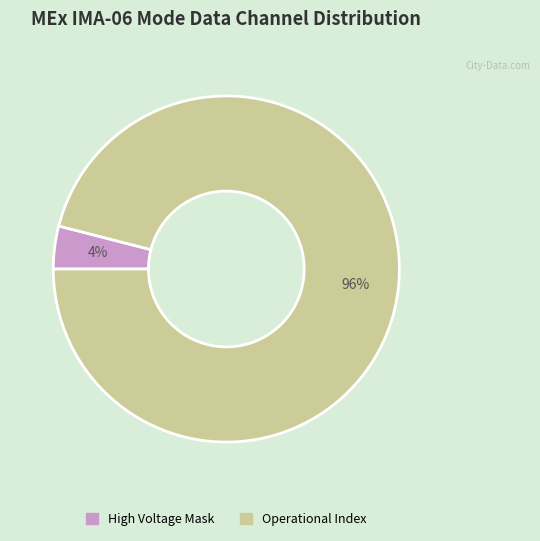

To the nearest percent, what is the difference between the largest and smallest slice percentages?

92%